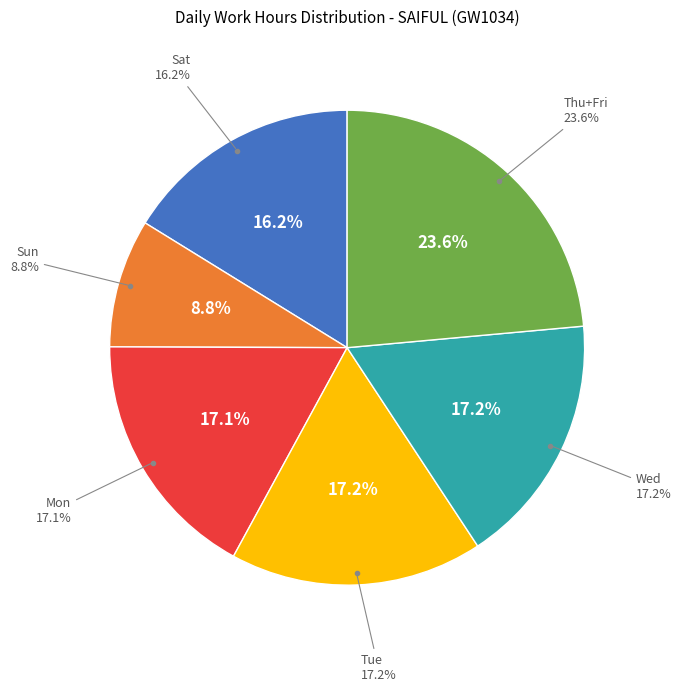

True or false: 20-Sat accounts for 10% of the total.

False